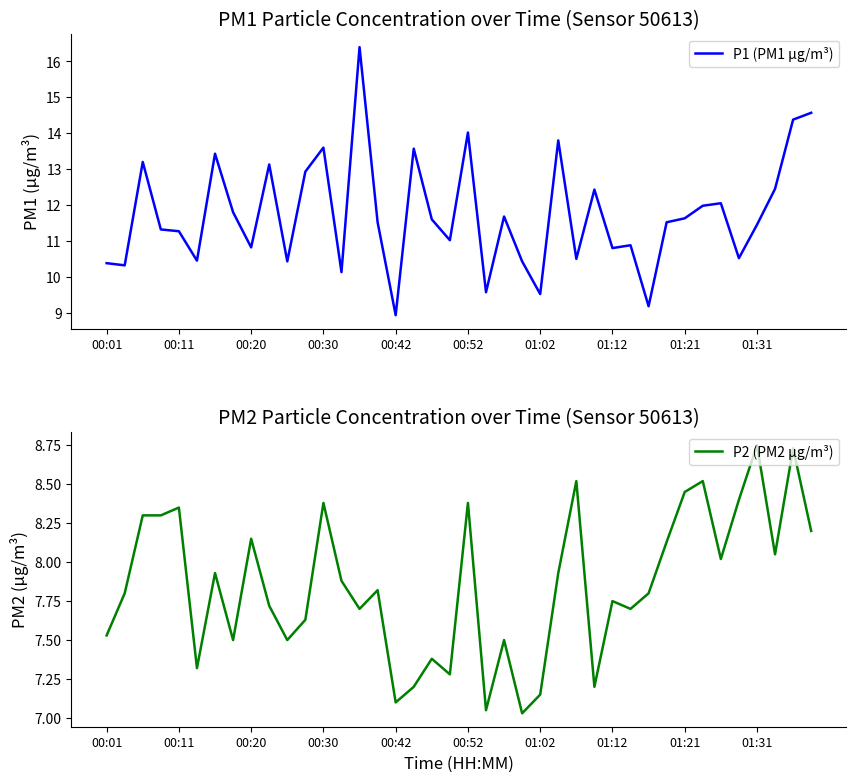

Is it true that P2 (PM2 µg/m³) equals 5.5 at 00:52?

False